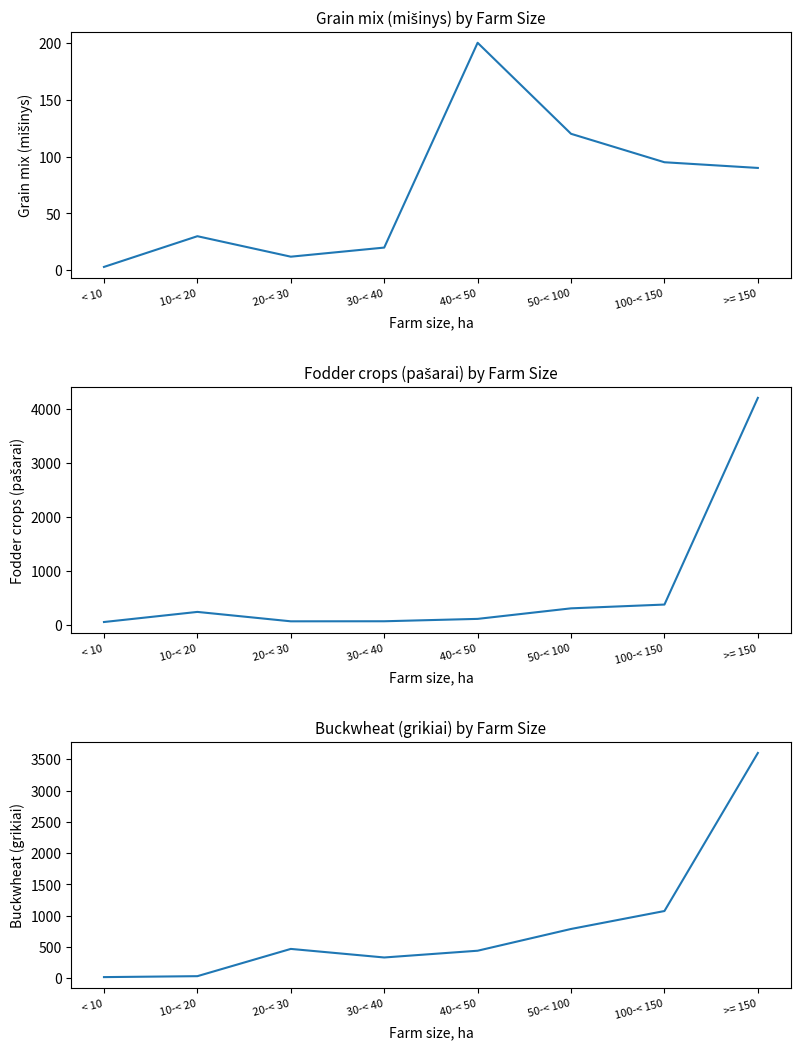

What value does the Grain mix series have at 30-< 40?

20